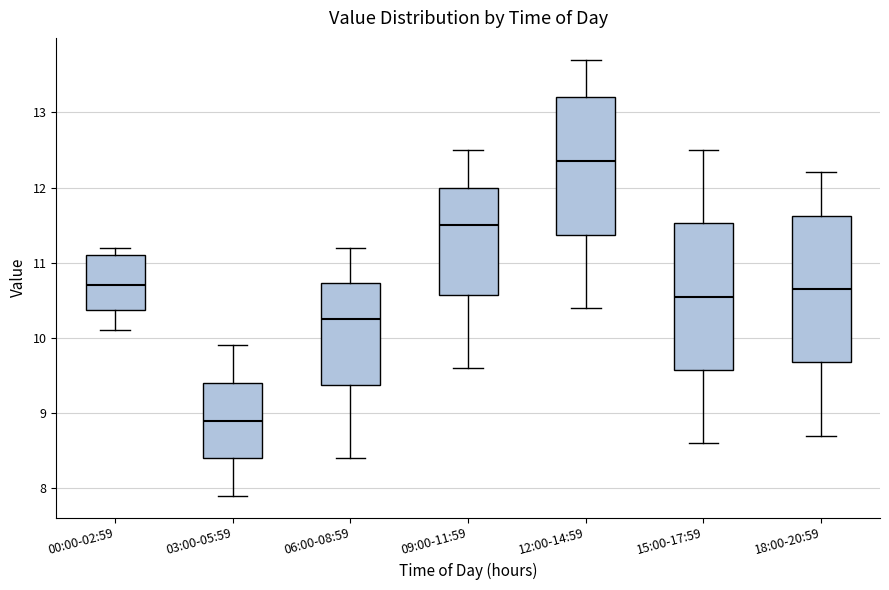

Reading left to right, read every box against the y-axis: the position of its median line, the range the box covers, and the ends of its whiskers. The values are not printed on the chart, so give them approximately, as read against the axis.

00:00-02:59: median 10.7, box 10.4 to 11.1, whiskers 10.1 to 11.2
03:00-05:59: median 8.9, box 8.4 to 9.4, whiskers 7.9 to 9.9
06:00-08:59: median 10.3, box 9.4 to 10.7, whiskers 8.4 to 11.2
09:00-11:59: median 11.5, box 10.6 to 12.0, whiskers 9.6 to 12.5
12:00-14:59: median 12.4, box 11.4 to 13.2, whiskers 10.4 to 13.7
15:00-17:59: median 10.6, box 9.6 to 11.5, whiskers 8.6 to 12.5
18:00-20:59: median 10.7, box 9.7 to 11.6, whiskers 8.7 to 12.2